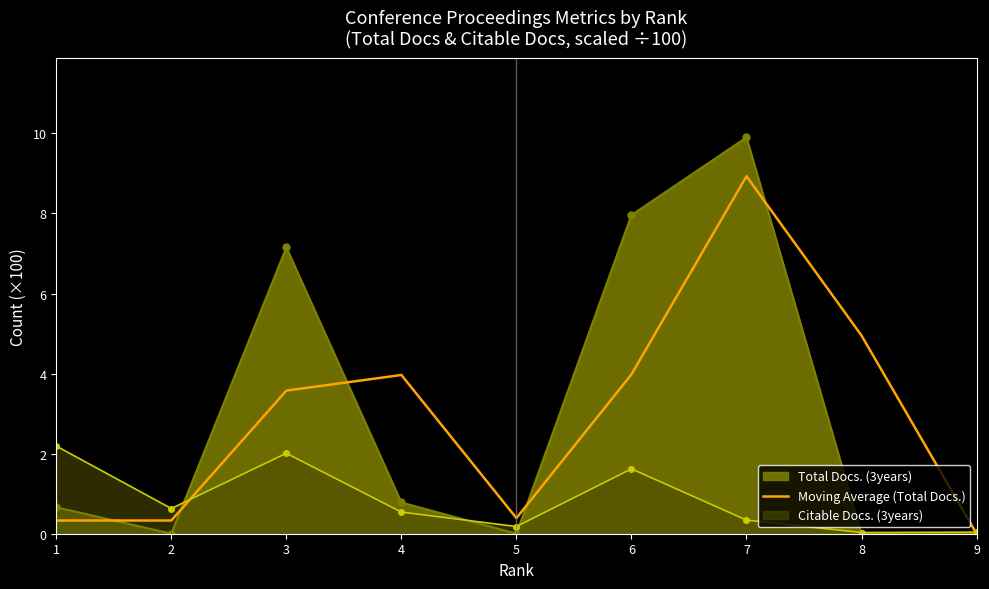

Reading right to left, what are all the values shown in this chart?

0.0	5.0	8.9	4.0	0.4	4.0	3.6	0.3	0.3